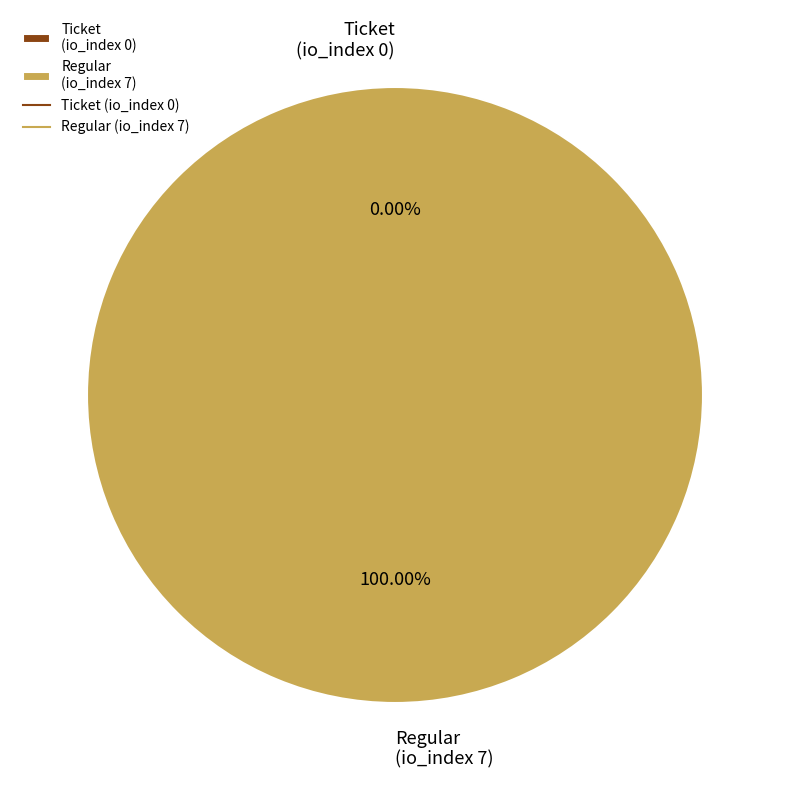

True or false: Regular
(io_index 7) accounts for 99% of the total.

False